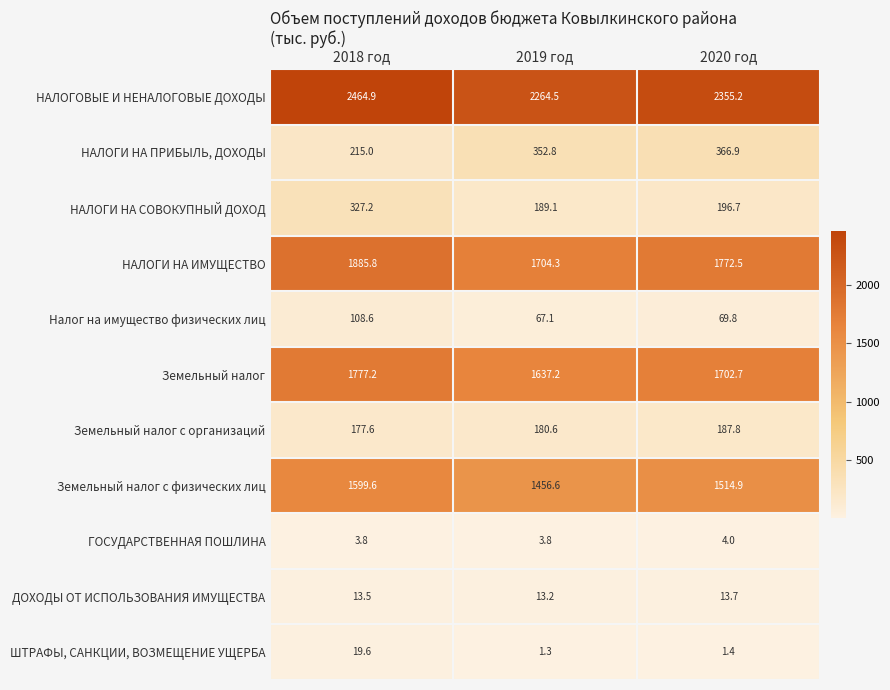

What is the minimum value shown in the chart?

1.3